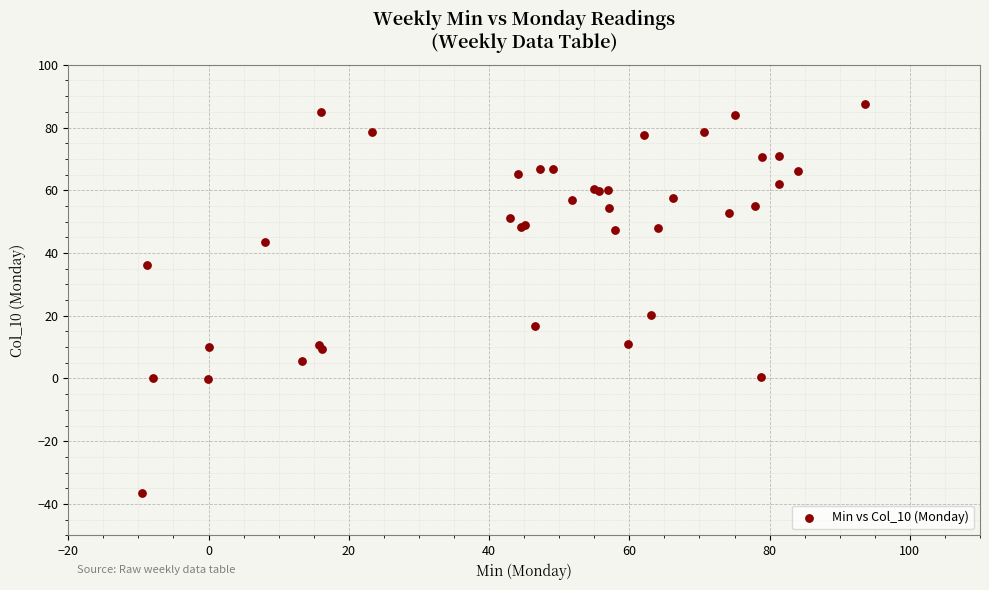

What Y value in the scatter plot is closest to 25?

20.3